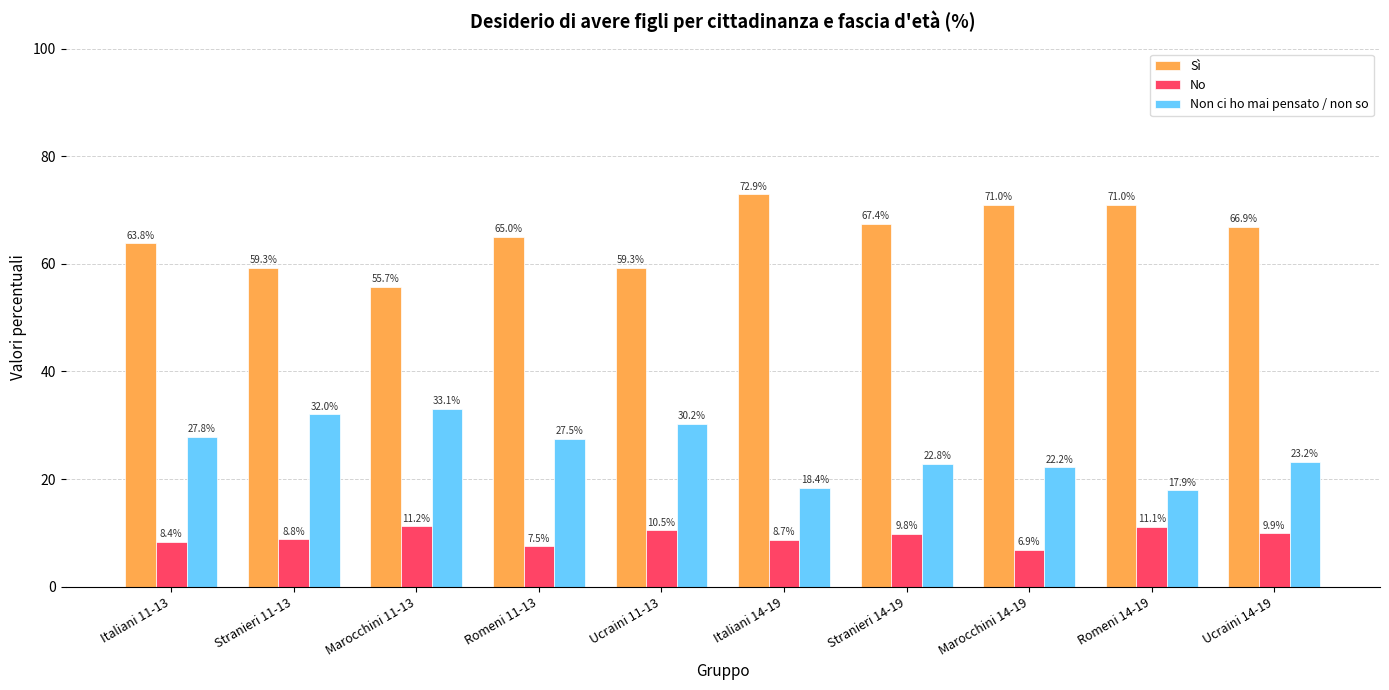

What are all the series names shown in the legend?

Sì, No, Non ci ho mai pensato / non so